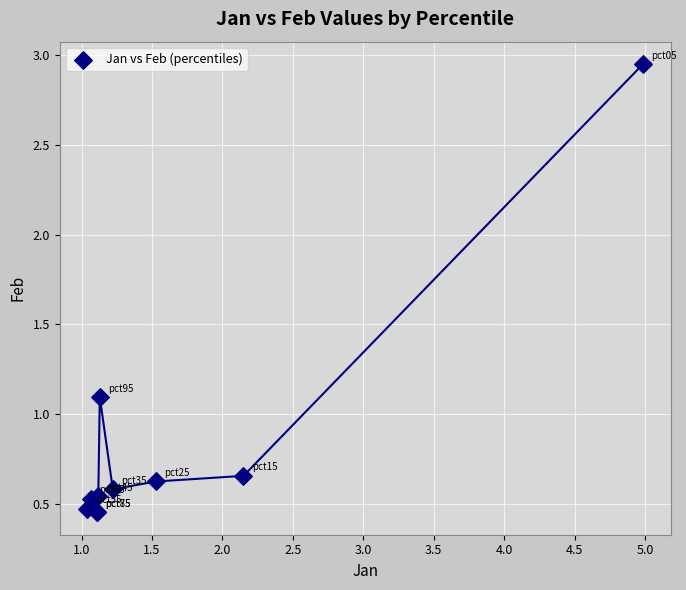

What Y value in the scatter plot is closest to 1?

1.1